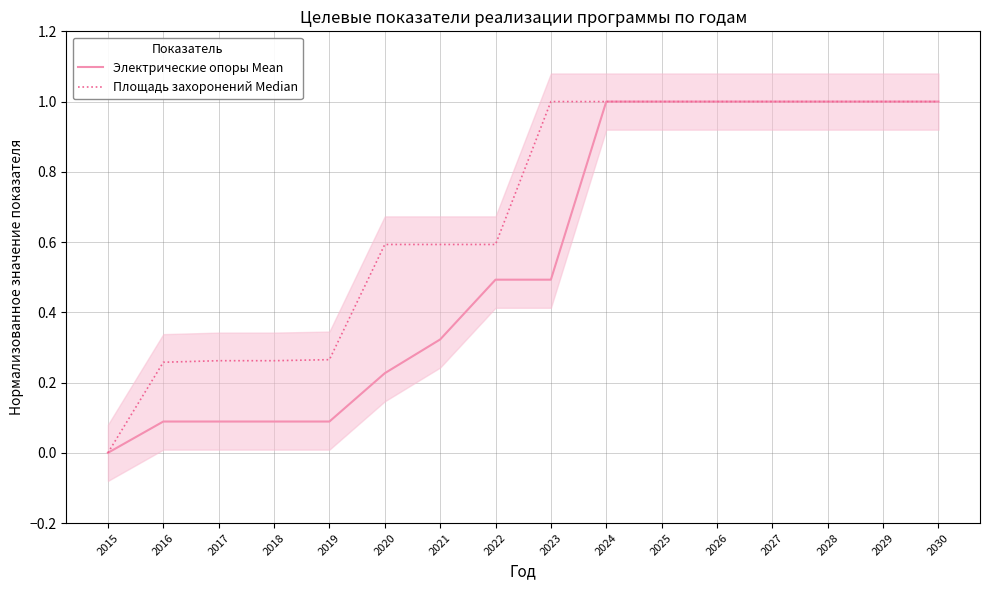

True or false: Электрические опоры Mean and Площадь захоронений Median cross at least once.

False